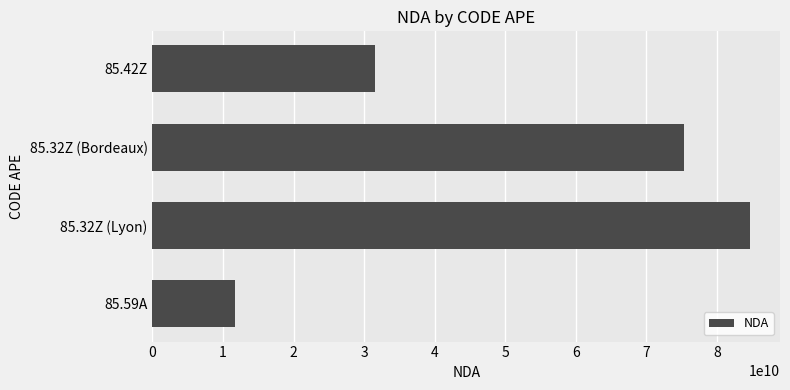

Between 85.59A and 85.42Z, which is larger?

85.42Z